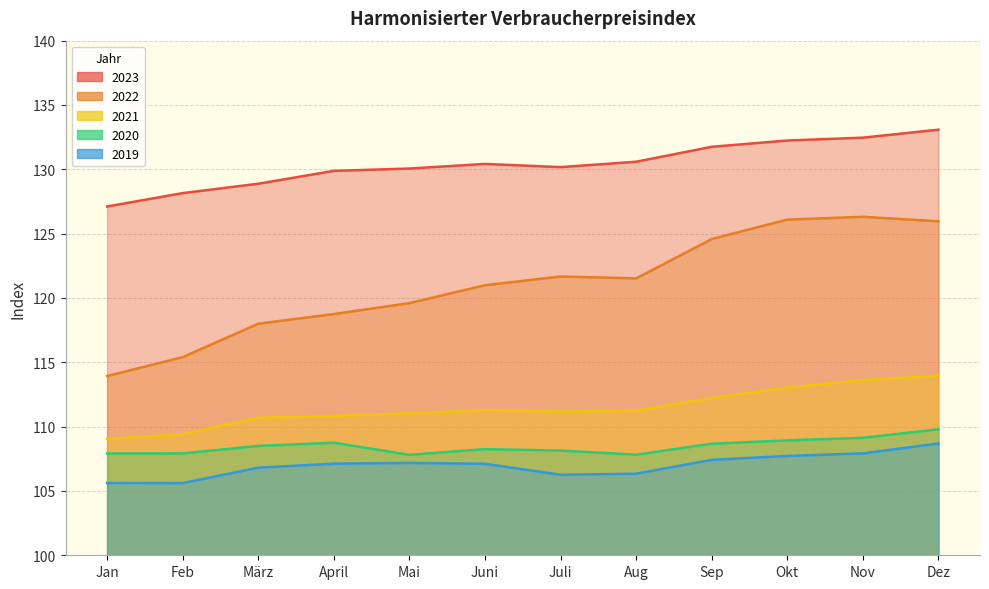

What is the sum of the 2022 values at Jan and Dez?

239.9